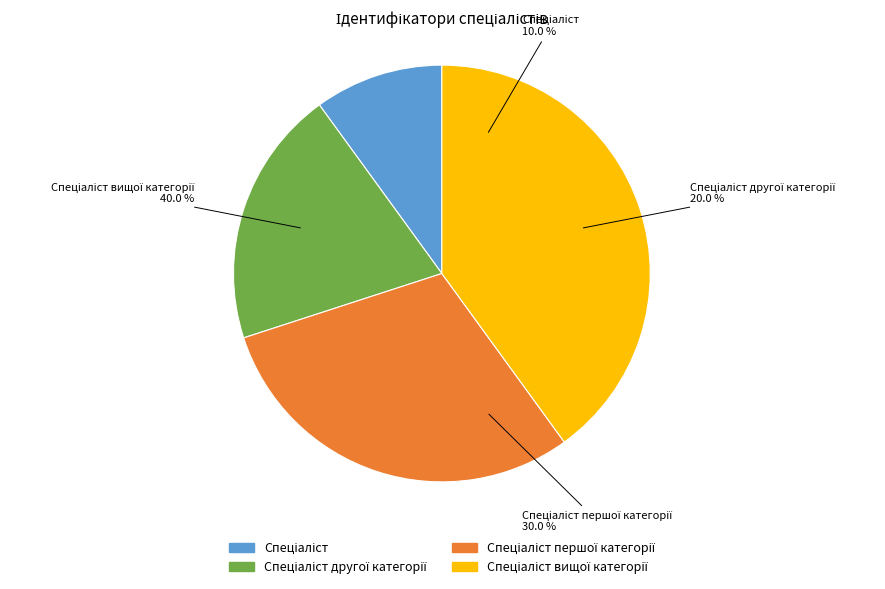

Rank the categories by value from lowest to highest.

Спеціаліст, Спеціаліст другої категорії, Спеціаліст першої категорії, Спеціаліст вищої категорії